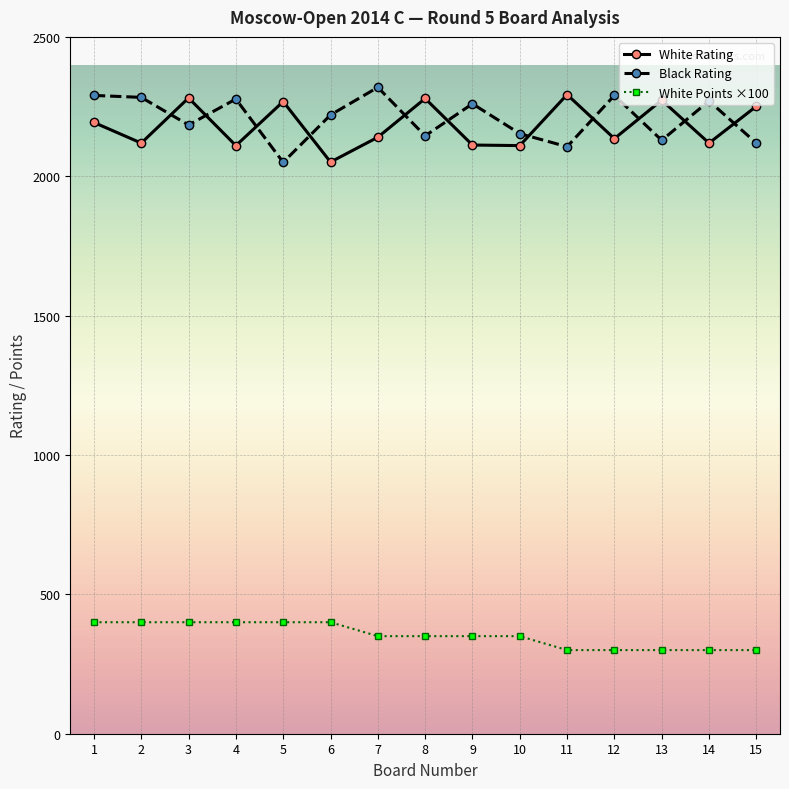

True or false: White Rating and White Points ×100 cross at least once.

False